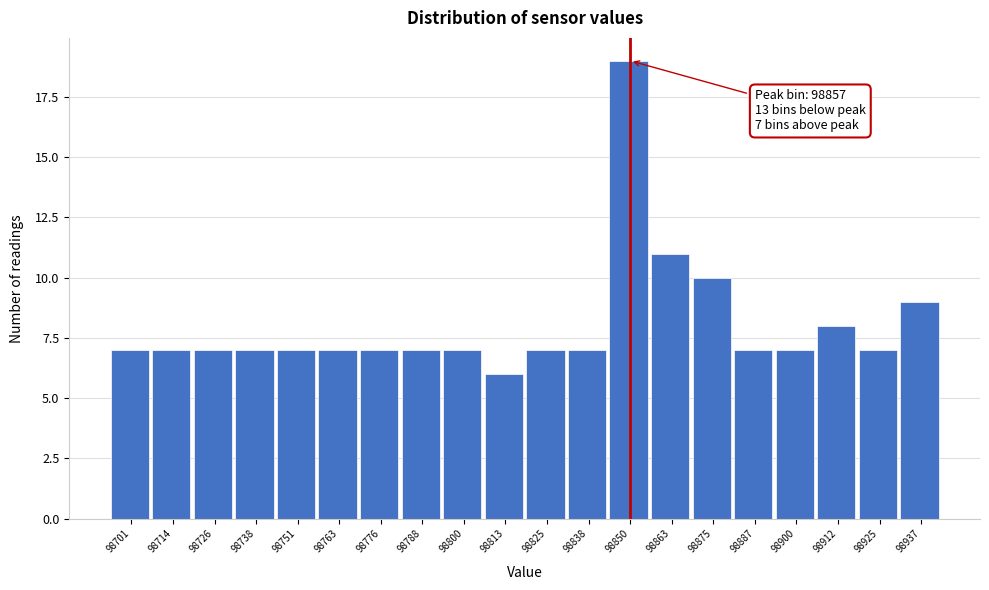

Reading left to right, list all the values displayed in this chart.

7	7	7	7	7	7	7	7	7	6	7	7	19	11	10	7	7	8	7	9